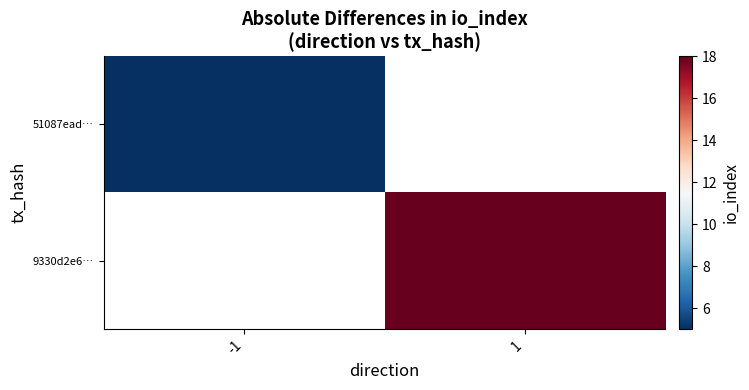

Is the value of 51087ead… at -1 greater than the value of 9330d2e6… at 1?

No